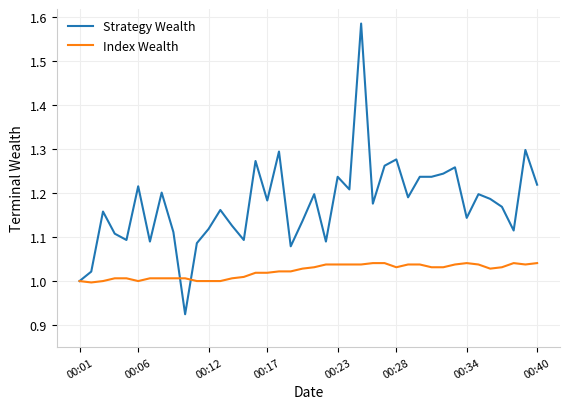

List the series in order of their peak value, lowest first.

Index Wealth, Strategy Wealth